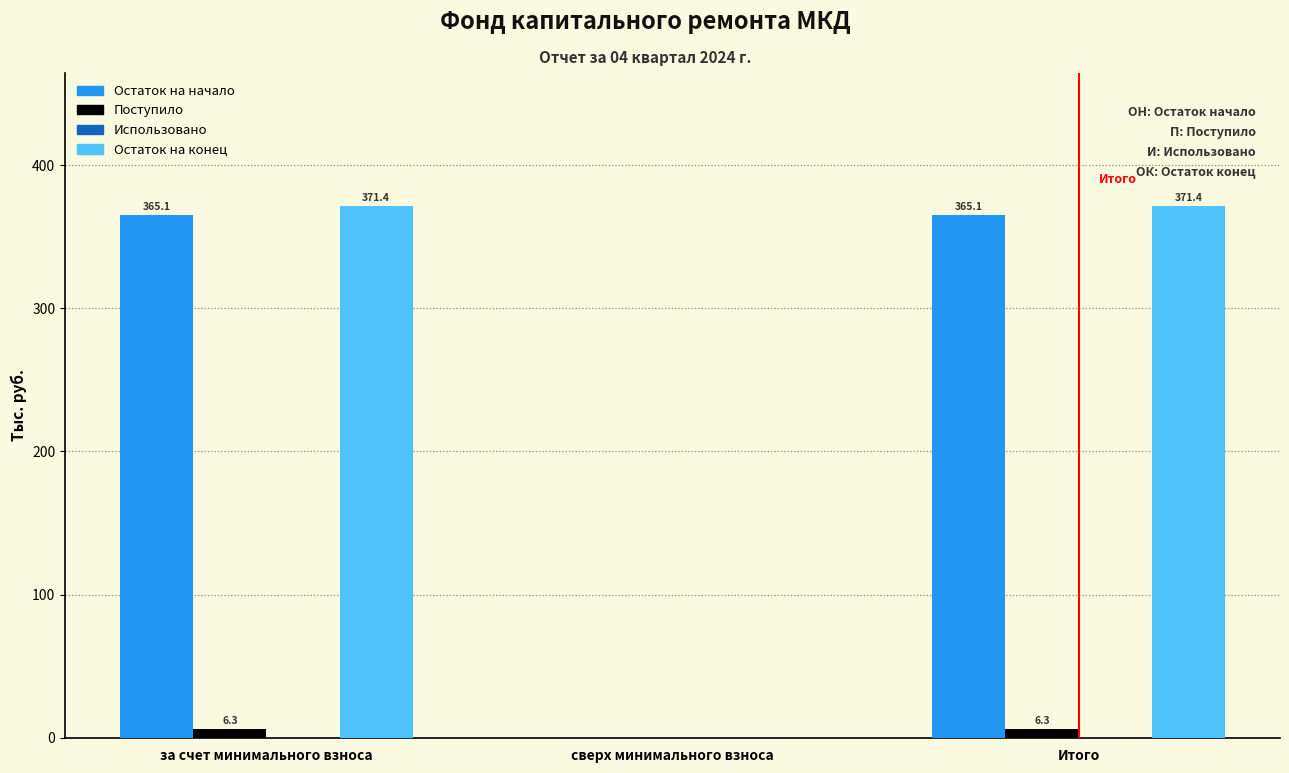

Reading left to right, list all the values displayed in this chart.

Остаток на начало: за счет минимального взноса=365.1	сверх минимального взноса=0.0	Итого=365.1
Поступило: за счет минимального взноса=6.3	сверх минимального взноса=0.0	Итого=6.3
Остаток на конец: за счет минимального взноса=371.4	сверх минимального взноса=0.0	Итого=371.4